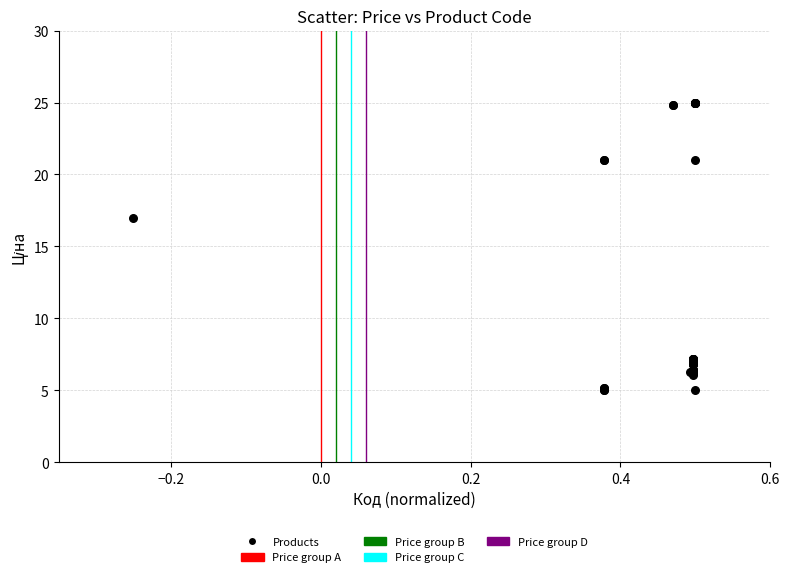

What Y value in the scatter plot is closest to 15?

16.9